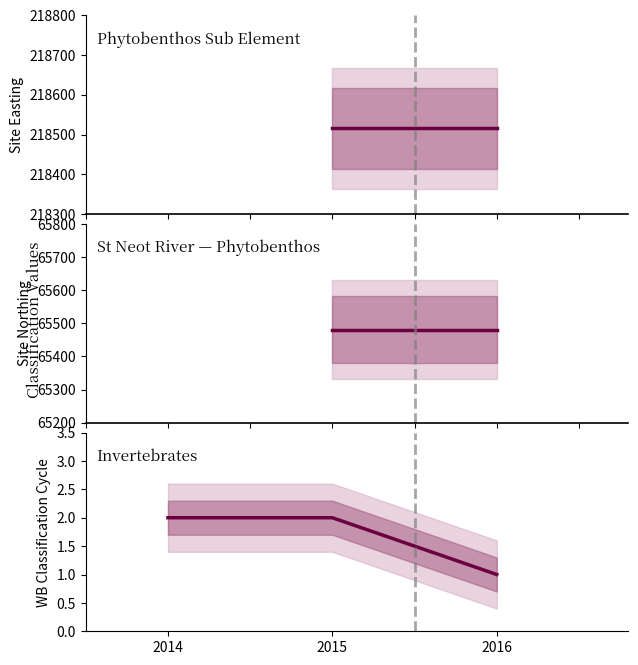

Is the value of Site Northing at 2015 greater than the value of Water Body Classification Cycle at 2014?

Yes